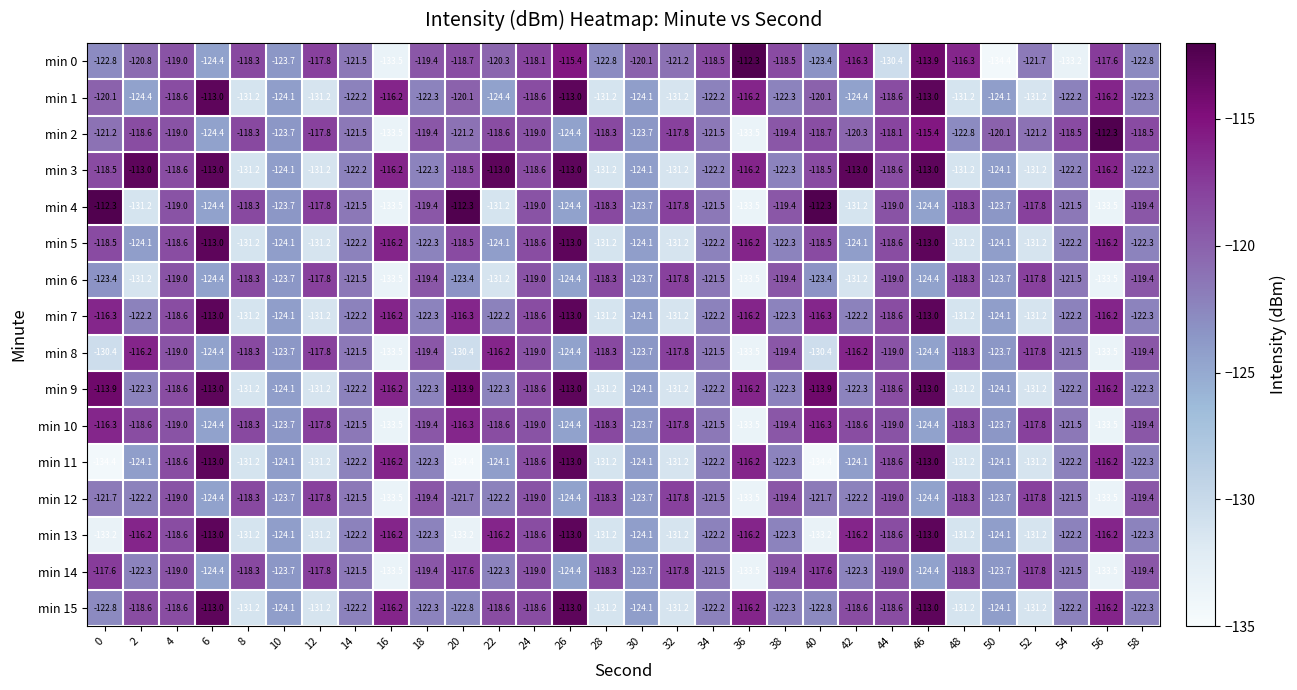

Read the min 7 value at 34.

-122.2